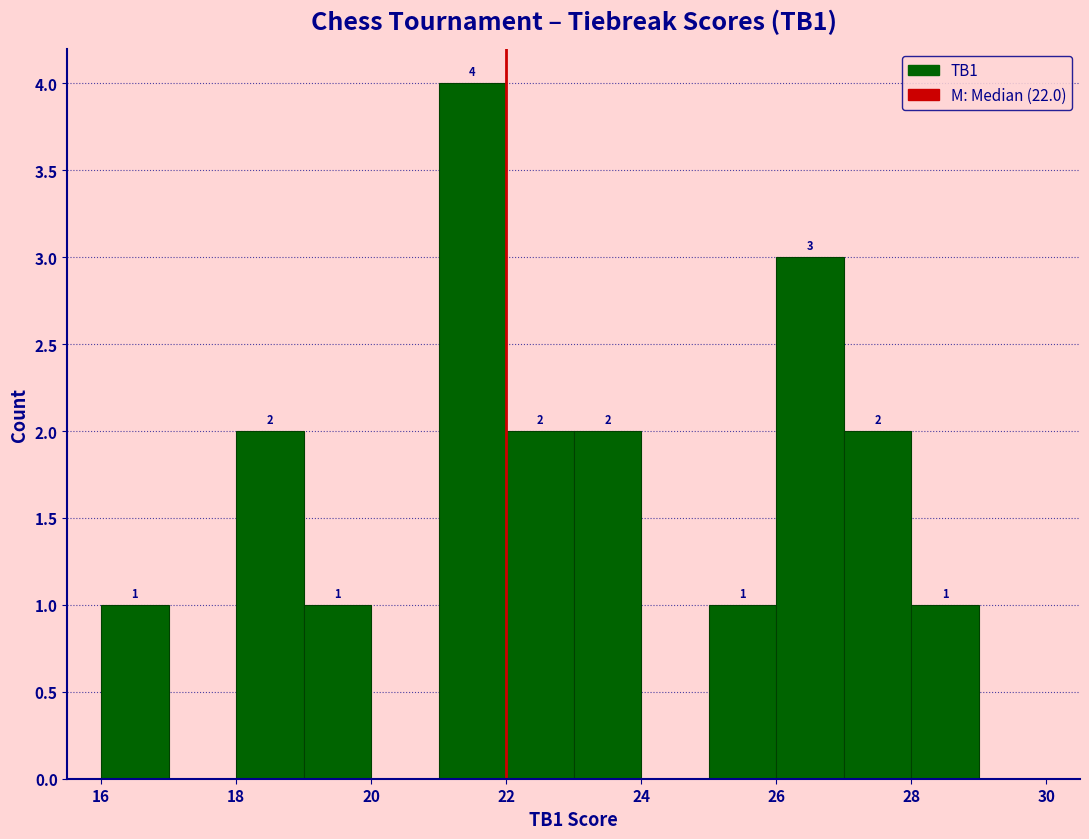

Over which range of the x-axis is the bar tallest?

21 to 22